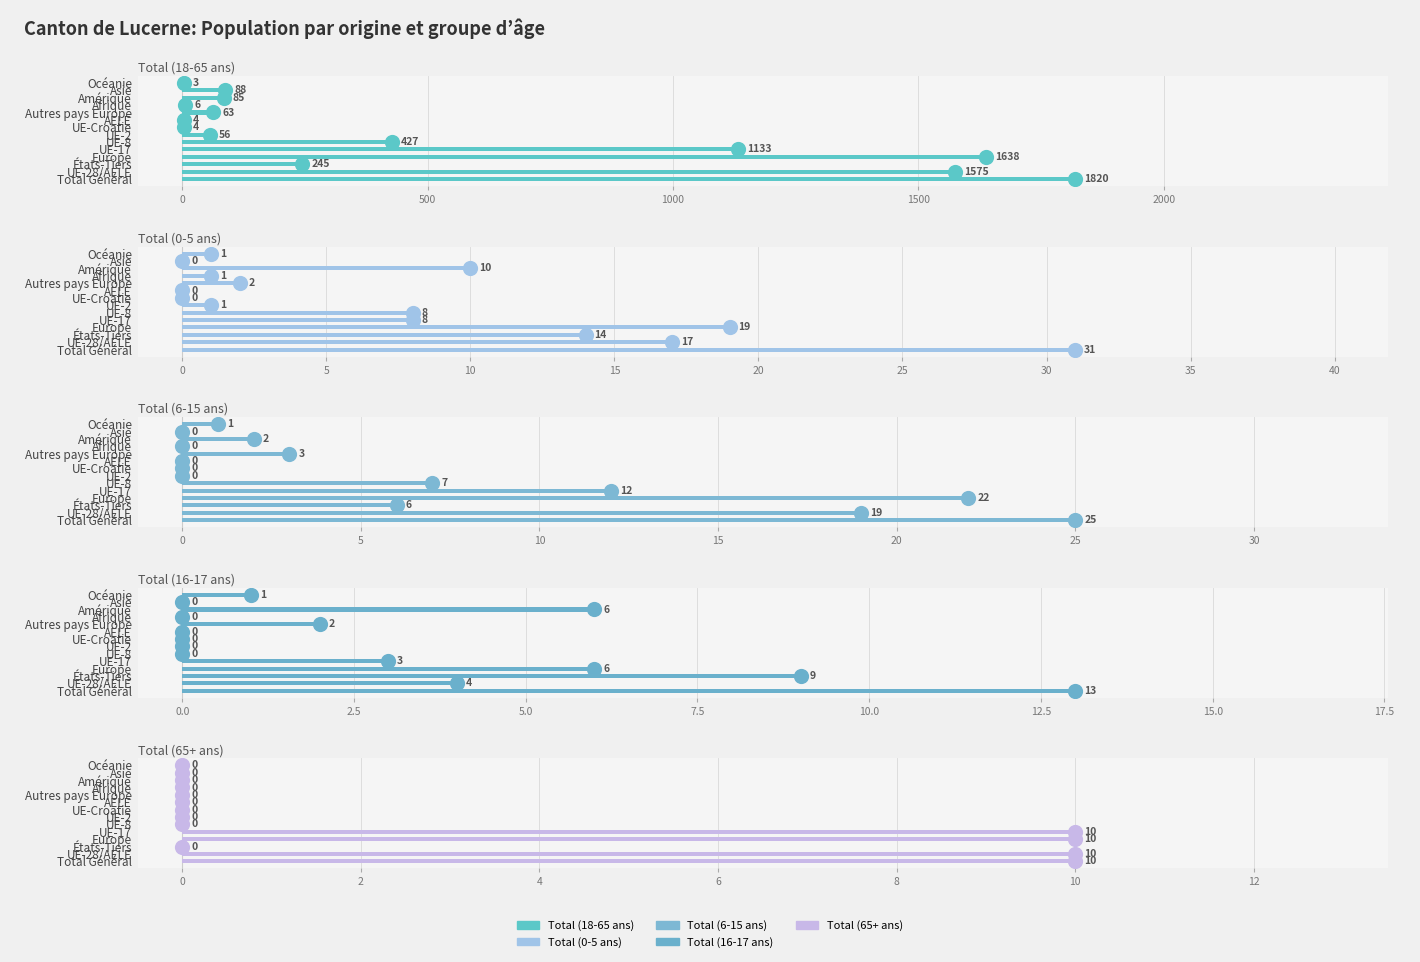

Which series has the largest total across all categories?

Total (18-65 ans)